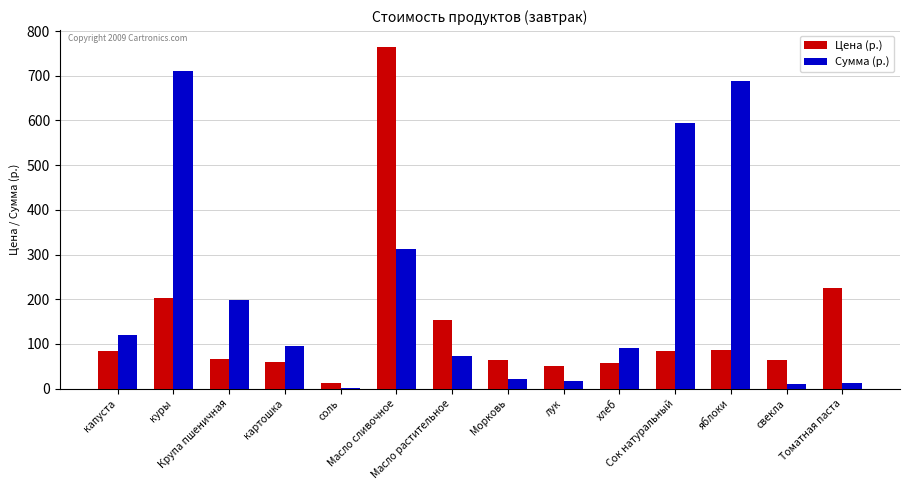

What is the approximate value of Сумма (р.) at капуста?

119.0